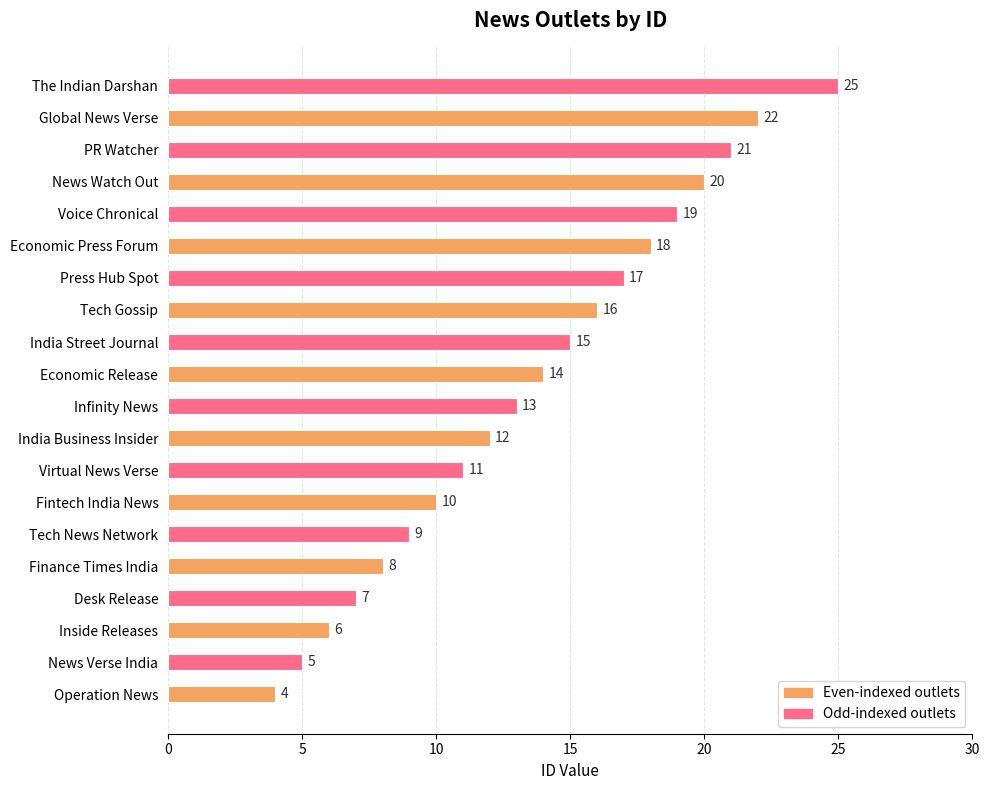

Are the bars grouped side by side (vs. stacked)?

No